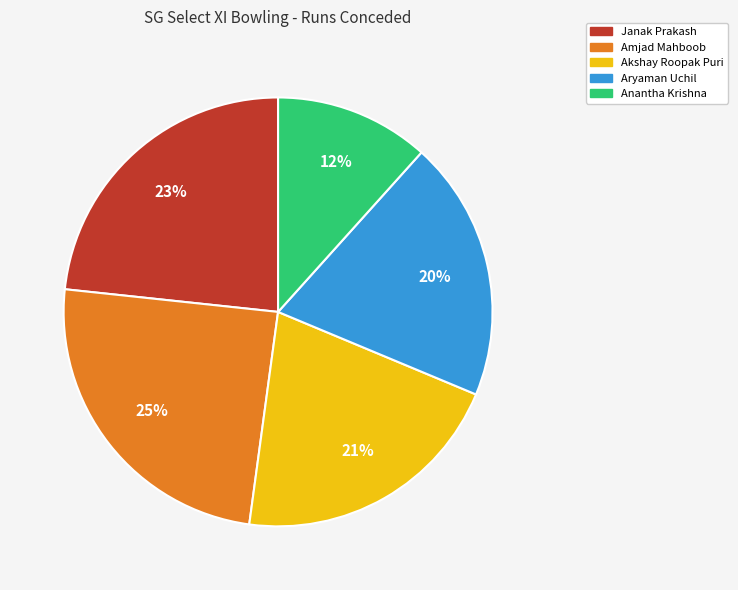

To the nearest percent, what is the difference between the Akshay Roopak Puri and Janak Prakash slice percentages?

2%